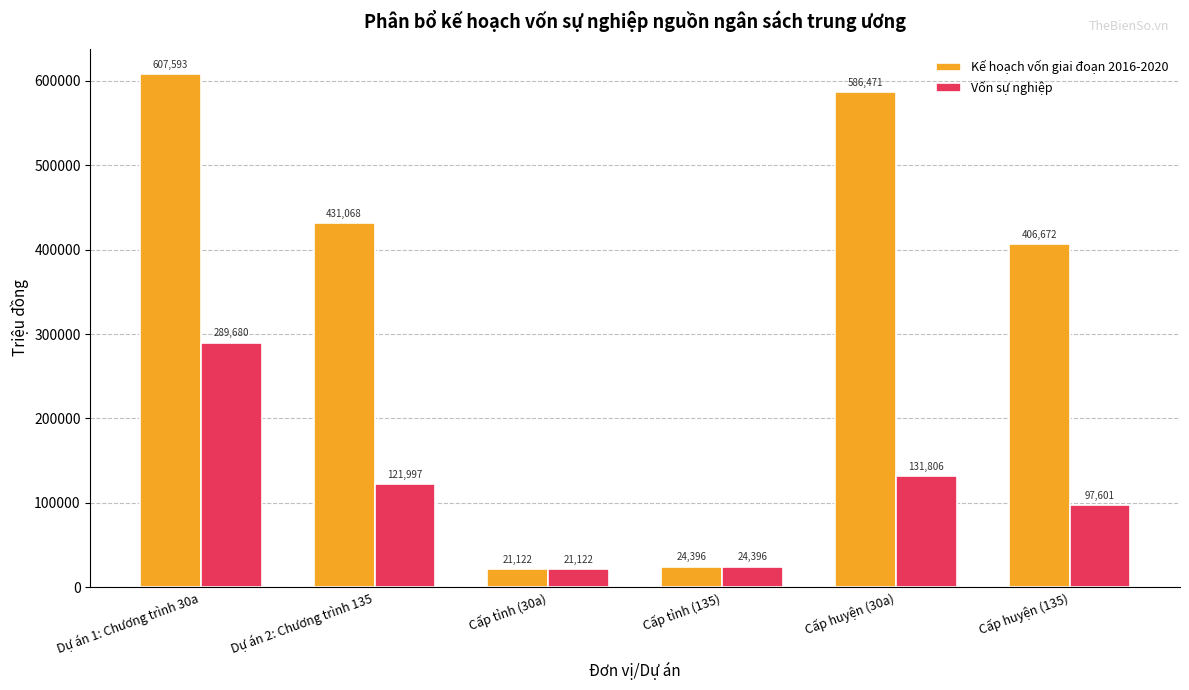

Does the chart contain stacked bars?

No